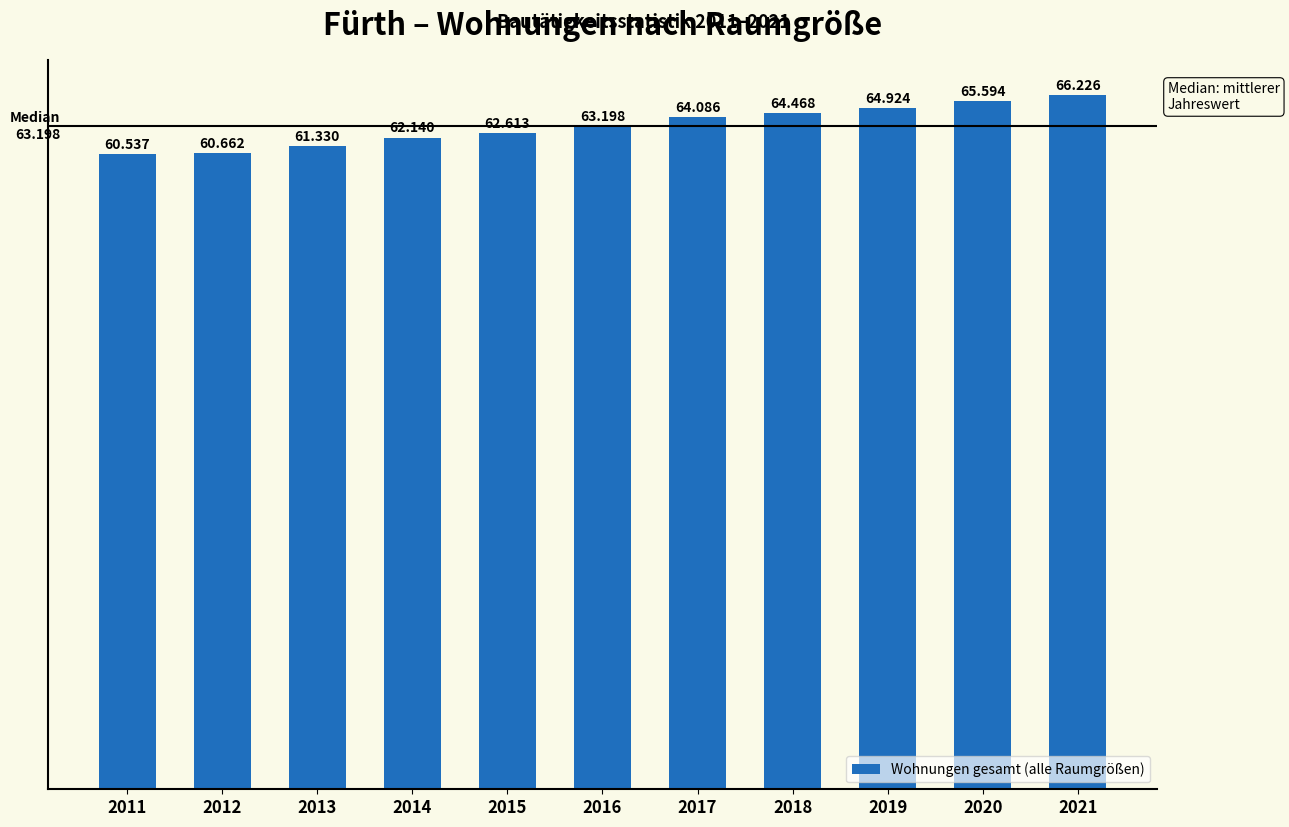

What is the sum of the values at 2012 and 2017?

124748